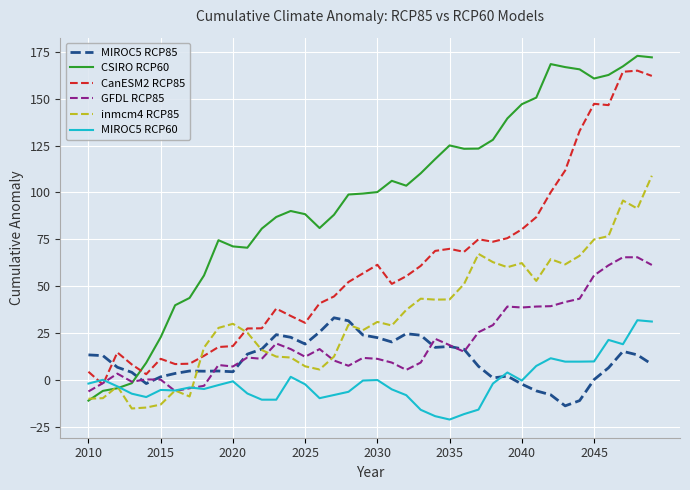

Which series has the largest range (max minus min)?

CSIRO RCP60